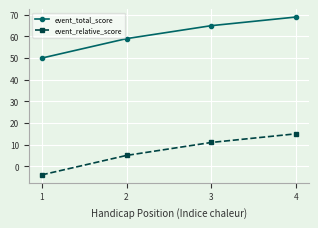

List the series in order of their peak value, lowest first.

event_relative_score, event_total_score